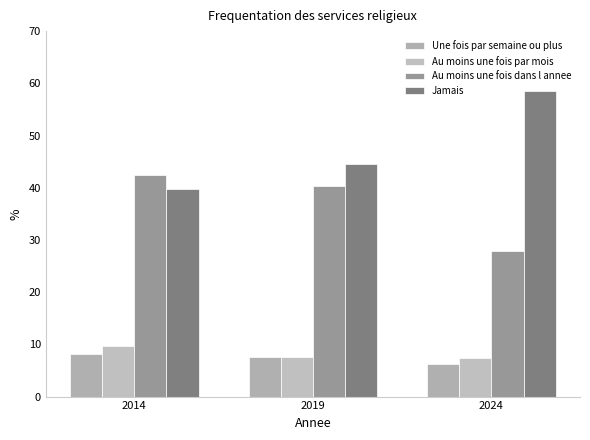

What are all the series names shown in the legend?

Une fois par semaine ou plus, Au moins une fois par mois, Au moins une fois dans l annee, Jamais